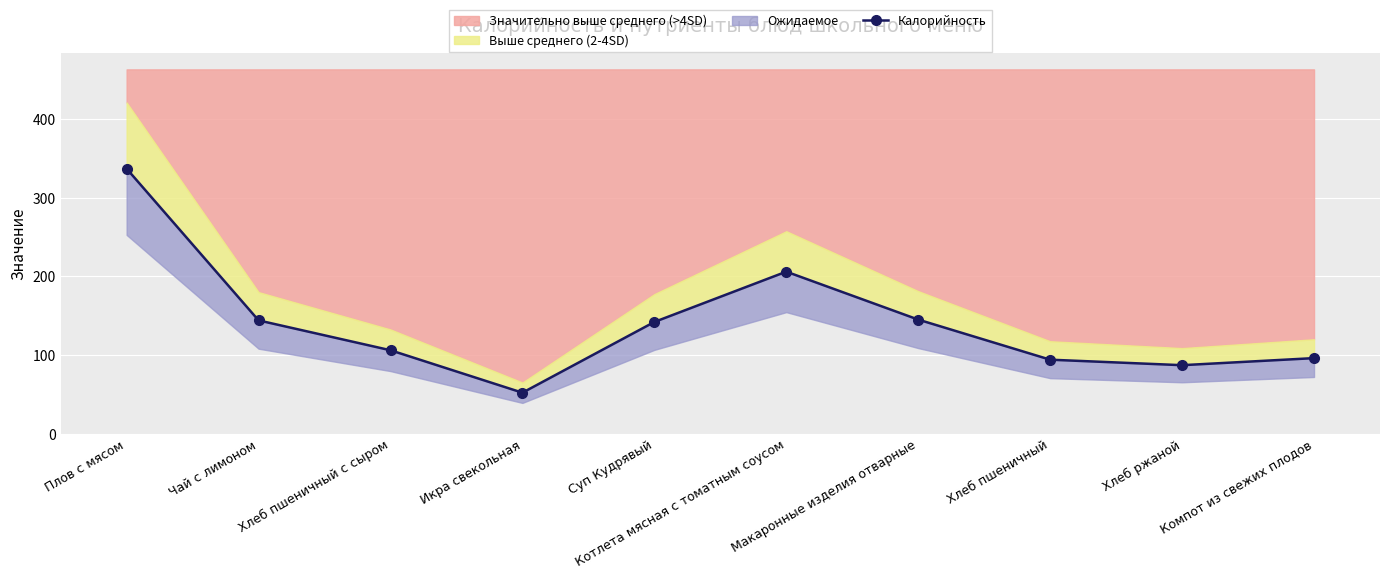

How many data points are above 142?

4